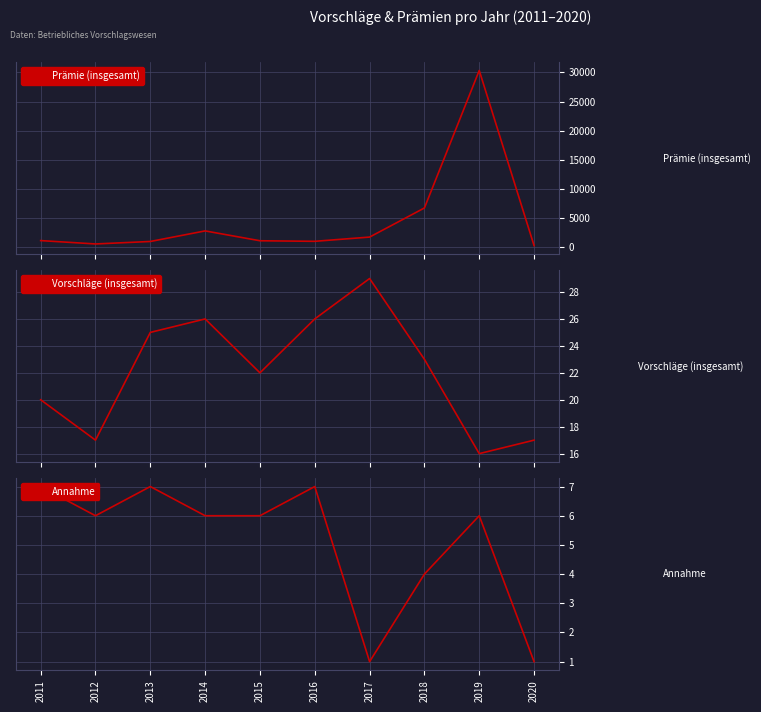

Does the chart display data point markers on the line(s)?

No